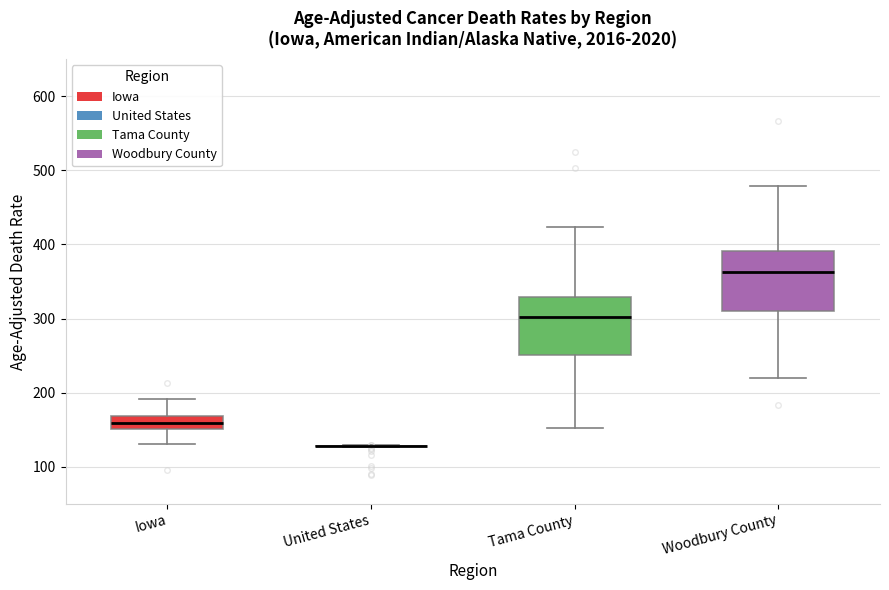

Reading left to right, read every box against the y-axis: the position of its median line, the range the box covers, and the ends of its whiskers. The values are not printed on the chart, so give them approximately, as read against the axis.

Iowa: median 160, box 150 to 170, whiskers 130 to 190
United States: box collapsed to a line at 130, whiskers 130 to 130
Tama County: median 300, box 250 to 330, whiskers 150 to 420
Woodbury County: median 360, box 310 to 390, whiskers 220 to 480